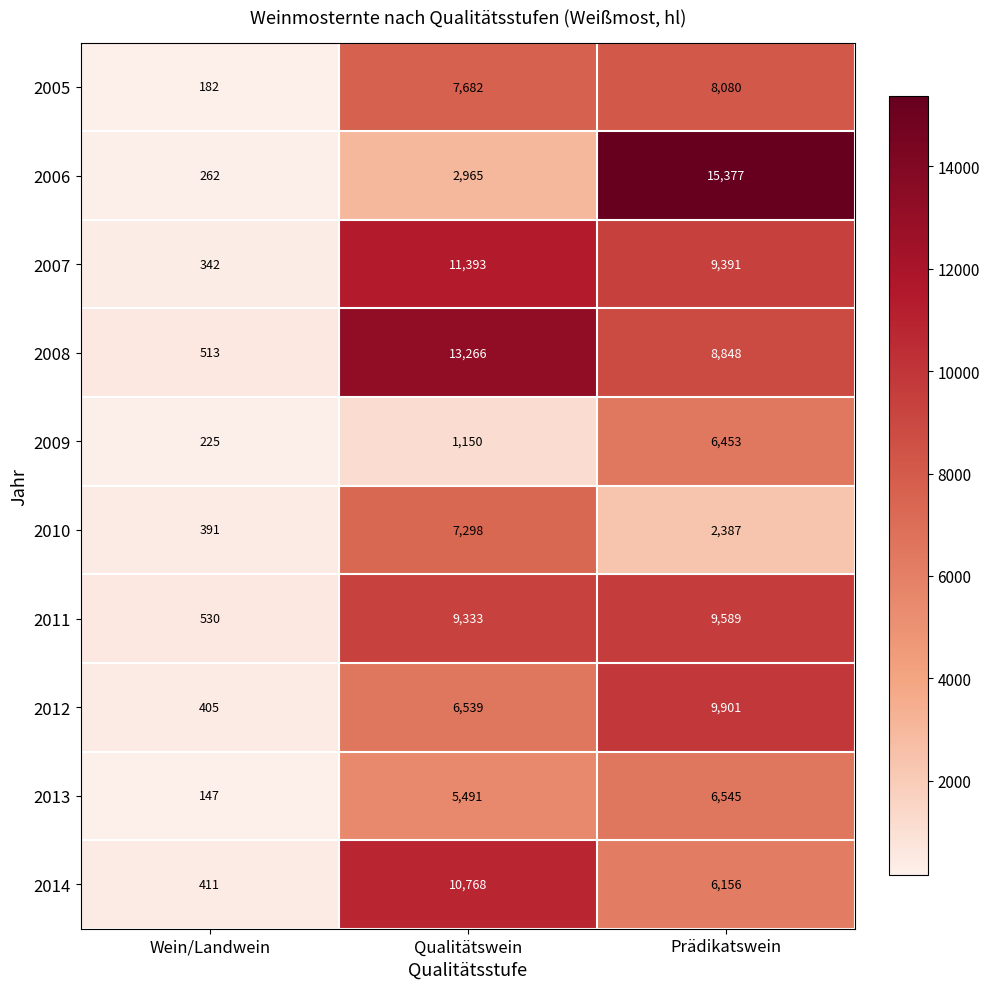

How many categories are shown in the chart?

3